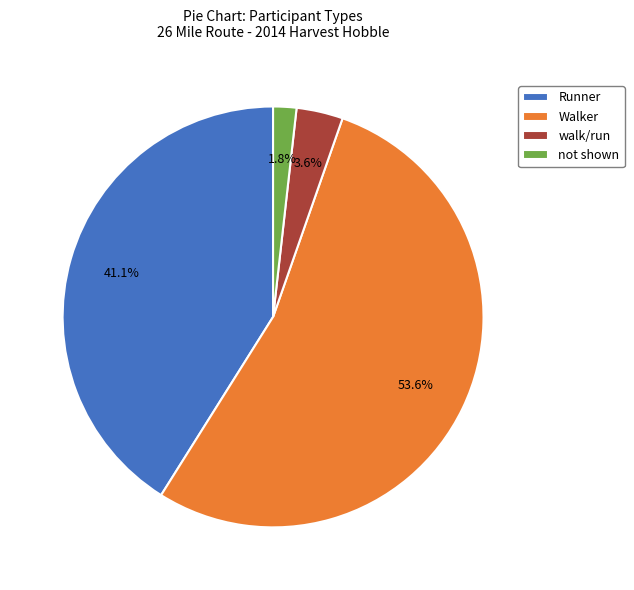

Which slice is the largest?

Walker